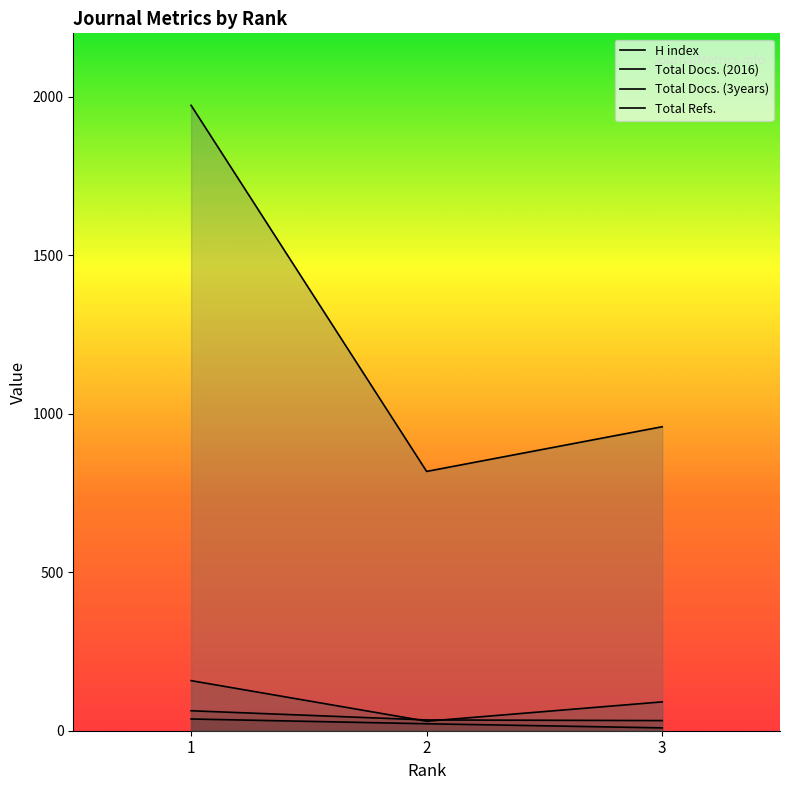

Does the chart have visible grid lines?

No